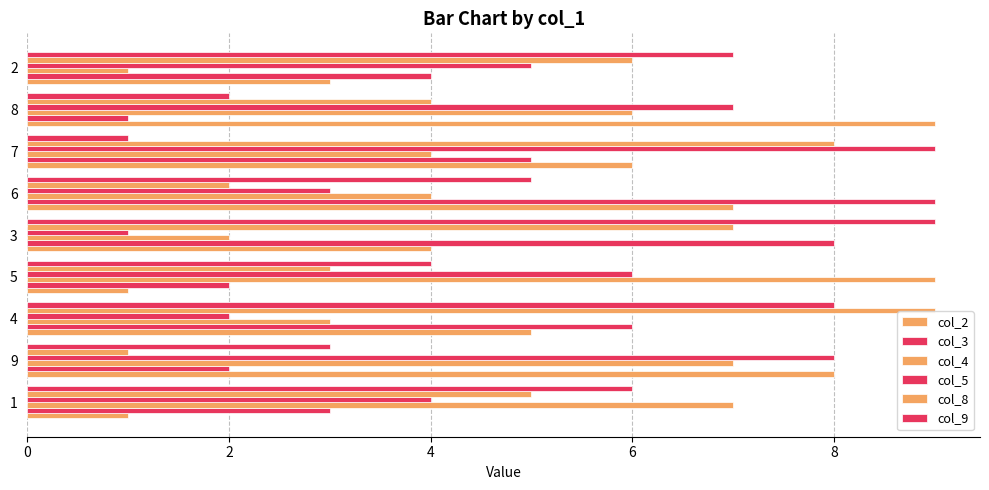

Count the number of categories in the chart.

9